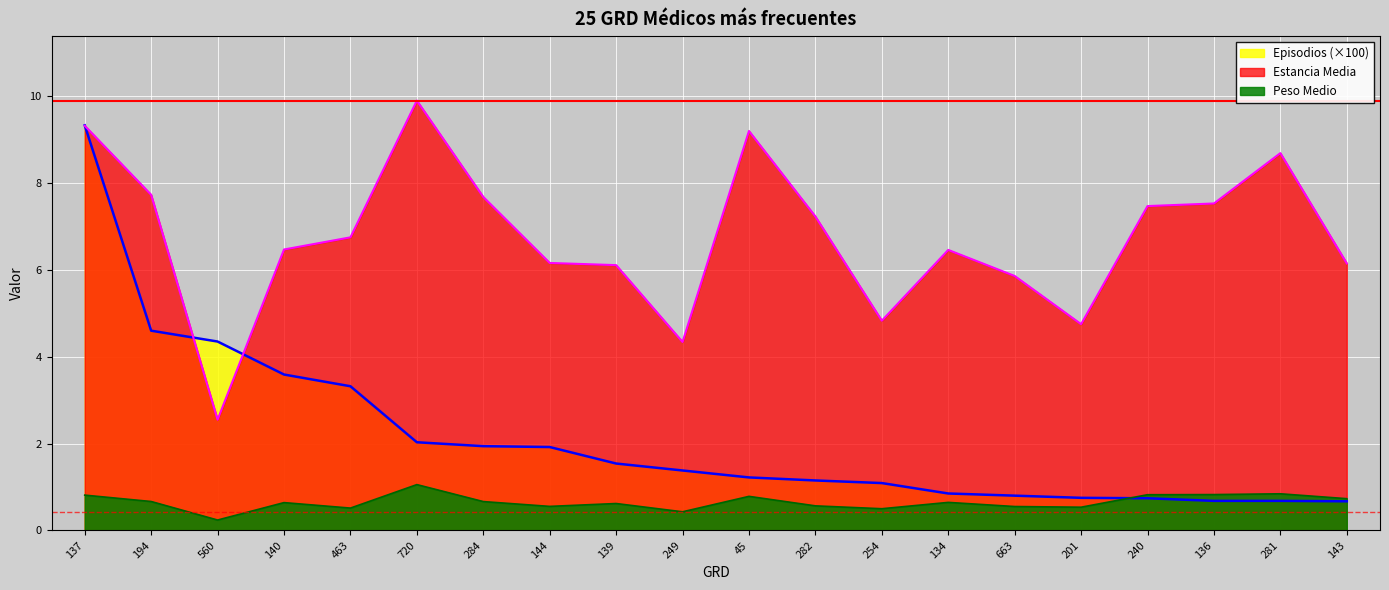

At which label does Episodios reach its minimum?

143